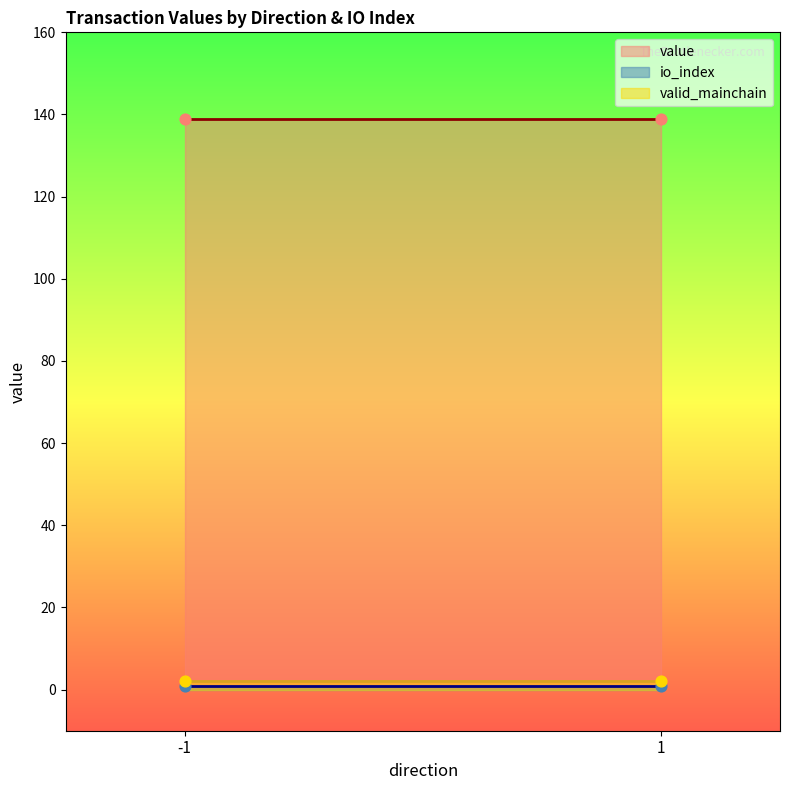

Which series has the largest Y range (max minus min)?

value